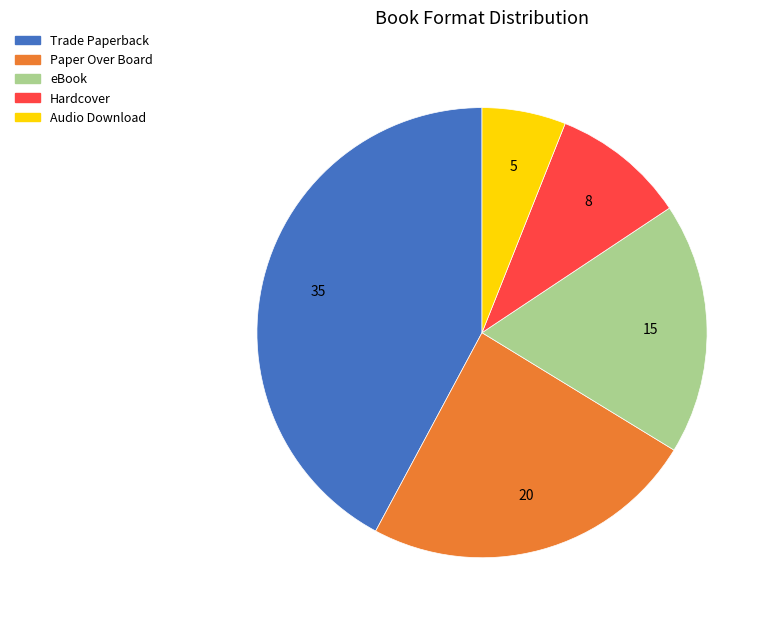

The eBook slice represents 6% of the pie. True or false?

False